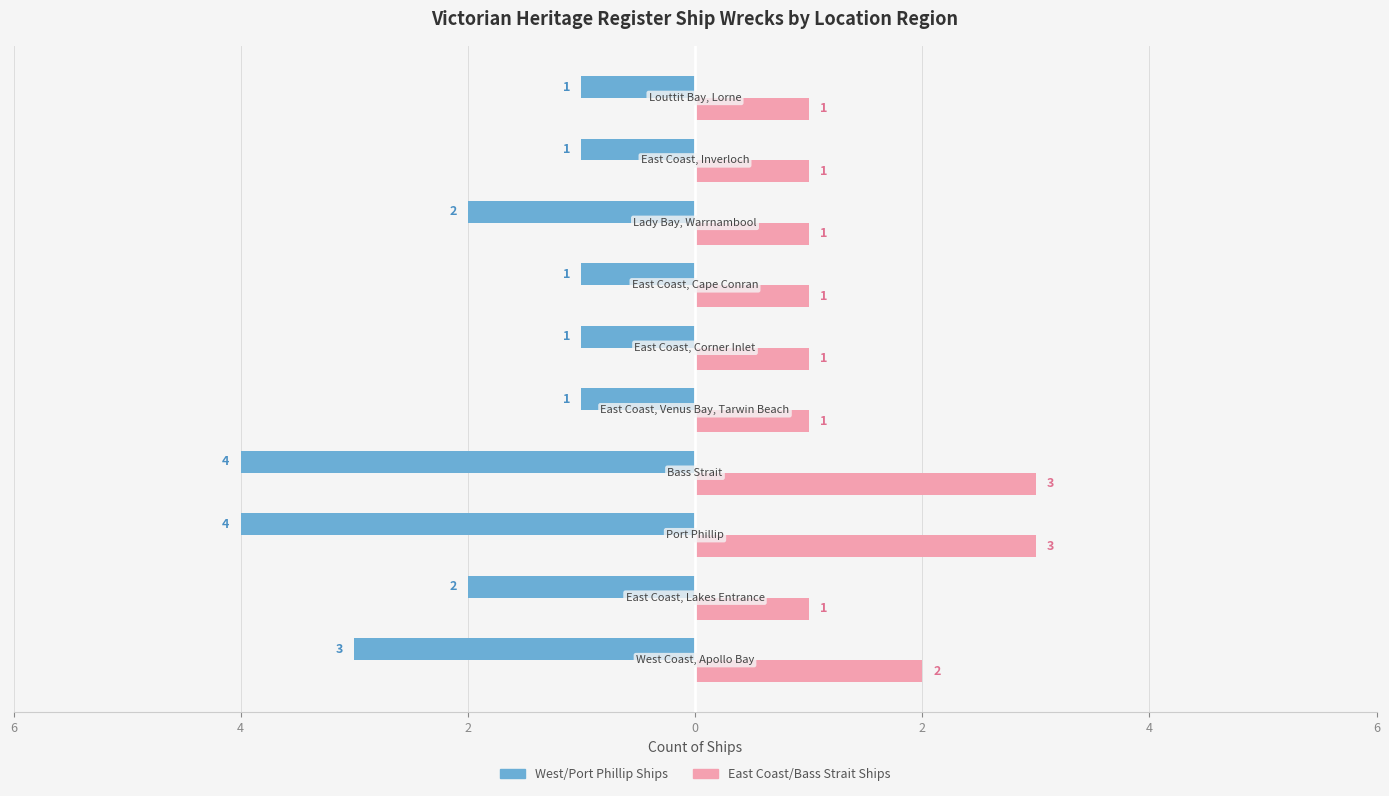

How many categories are shown in the chart?

10